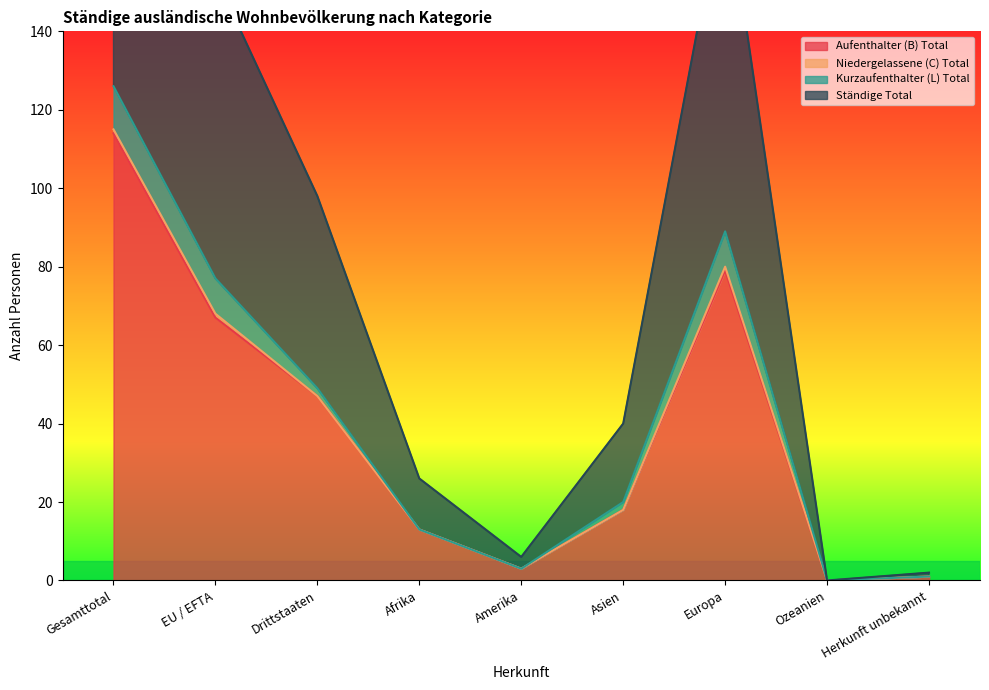

What is the average value of the Aufenthalter (B) Total series?

38